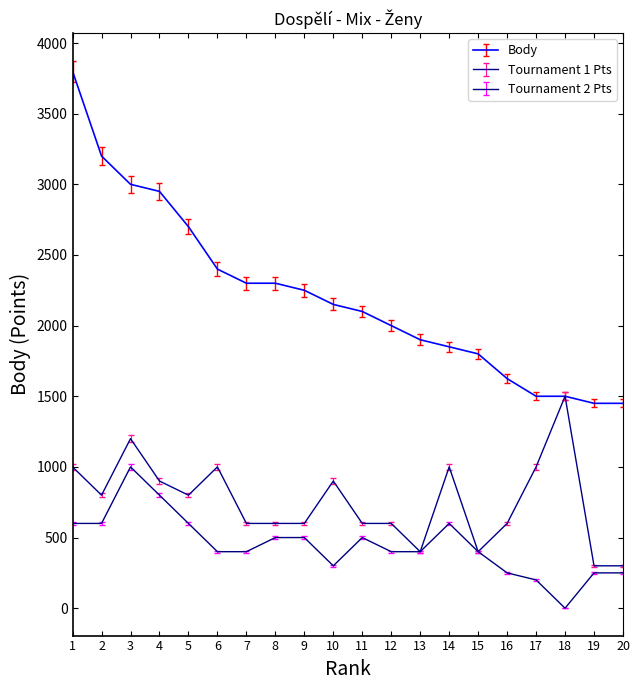

List the series in order of their peak value, lowest first.

Tournament 2 Pts, Tournament 1 Pts, Body